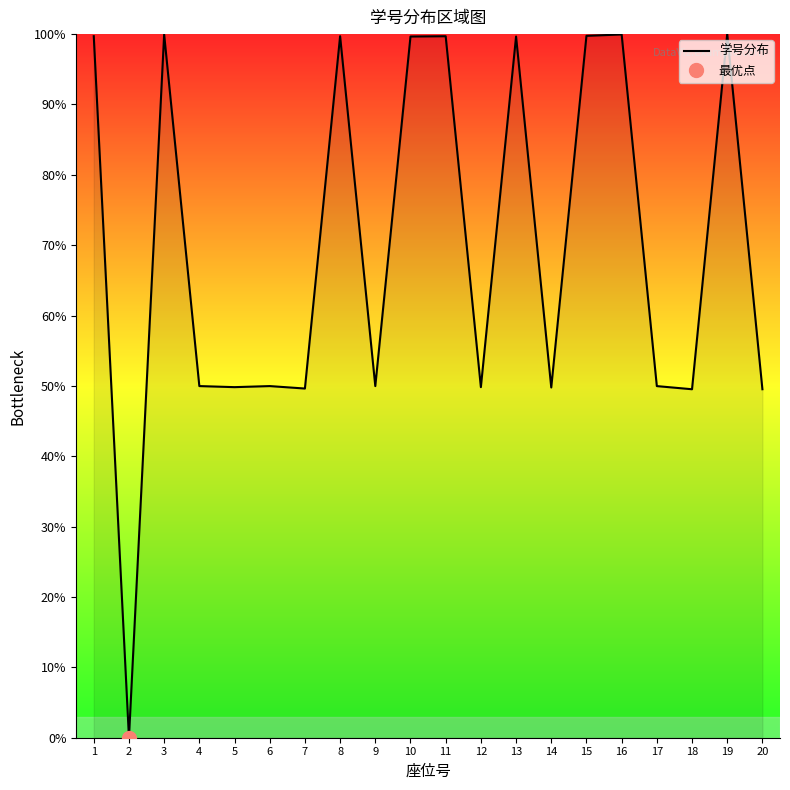

At which category does the data reach its first local peak?

3